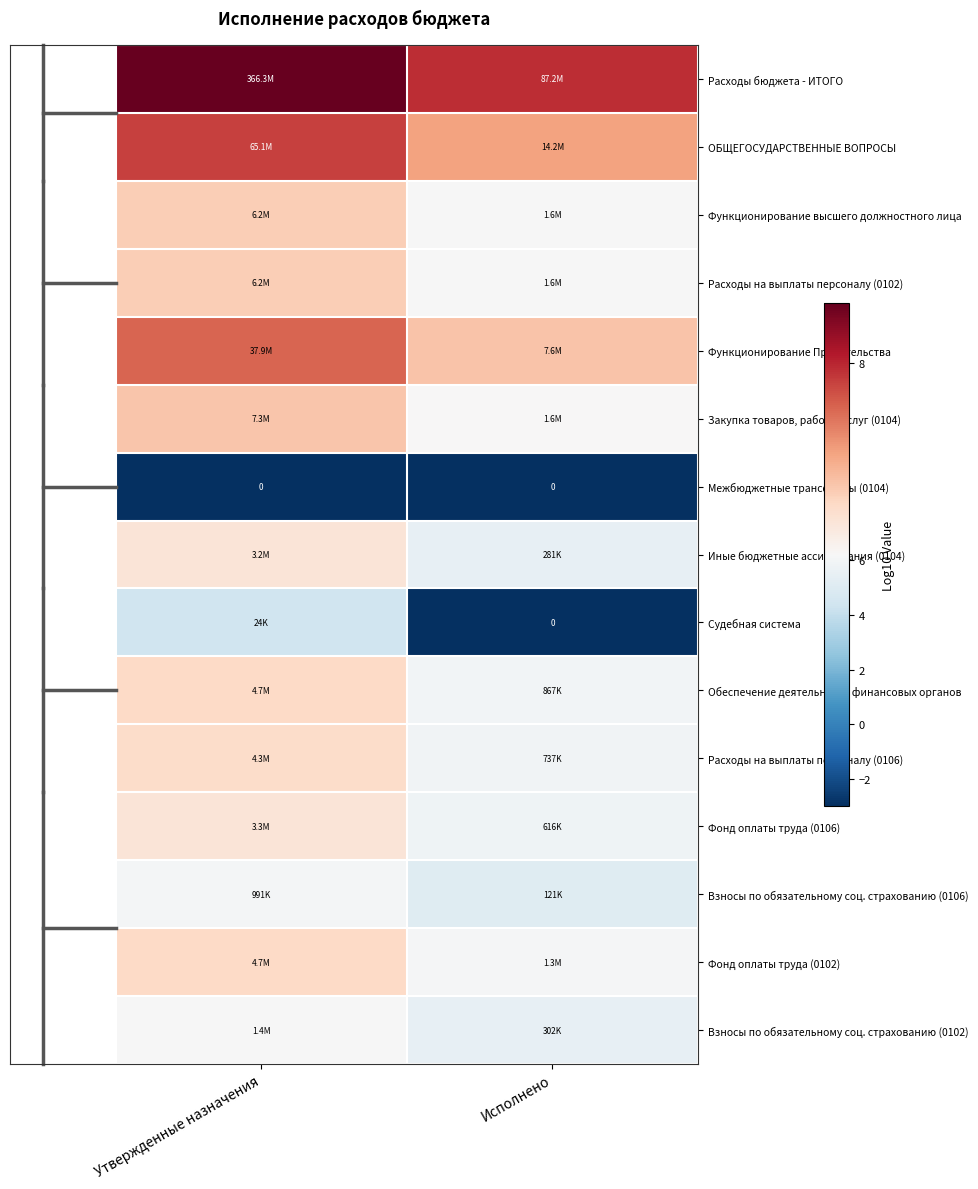

List the series in order of their peak value, highest first.

Расходы бюджета - ИТОГО, ОБЩЕГОСУДАРСТВЕННЫЕ ВОПРОСЫ, Функционирование Правительства, Закупка товаров, работ и услуг (0104), Функционирование высшего должностного лица, Расходы на выплаты персоналу (0102), Фонд оплаты труда (0102), Обеспечение деятельности финансовых органов, Расходы на выплаты персоналу (0106), Фонд оплаты труда (0106), Иные бюджетные ассигнования (0104), Взносы по обязательному соц. страхованию (0102), Взносы по обязательному соц. страхованию (0106), Судебная система, Межбюджетные трансферты (0104)